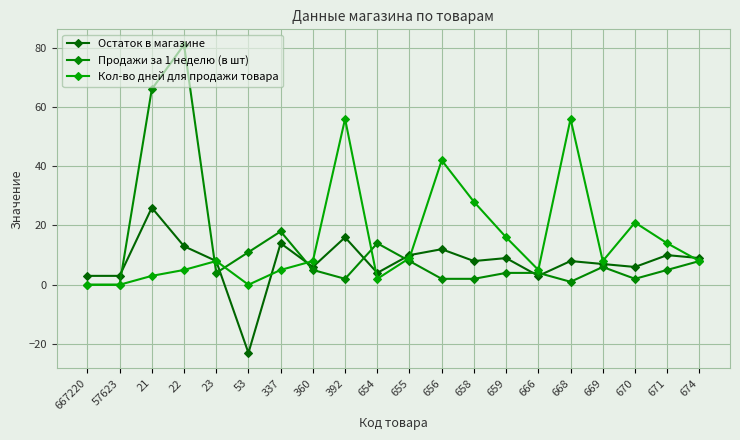

Reading left to right, transcribe all the data shown in this chart.

Остаток в магазине: 3	3	26	13	8	-23	14	6	16	4	10	12	8	9	3	8	7	6	10	9
Продажи за 1 неделю (в шт): 0	0	66	81	4	11	18	5	2	14	8	2	2	4	4	1	6	2	5	8
Кол-во дней для продажи товара: 0	0	3	5	8	0	5	8	56	2	9	42	28	16	5	56	8	21	14	8